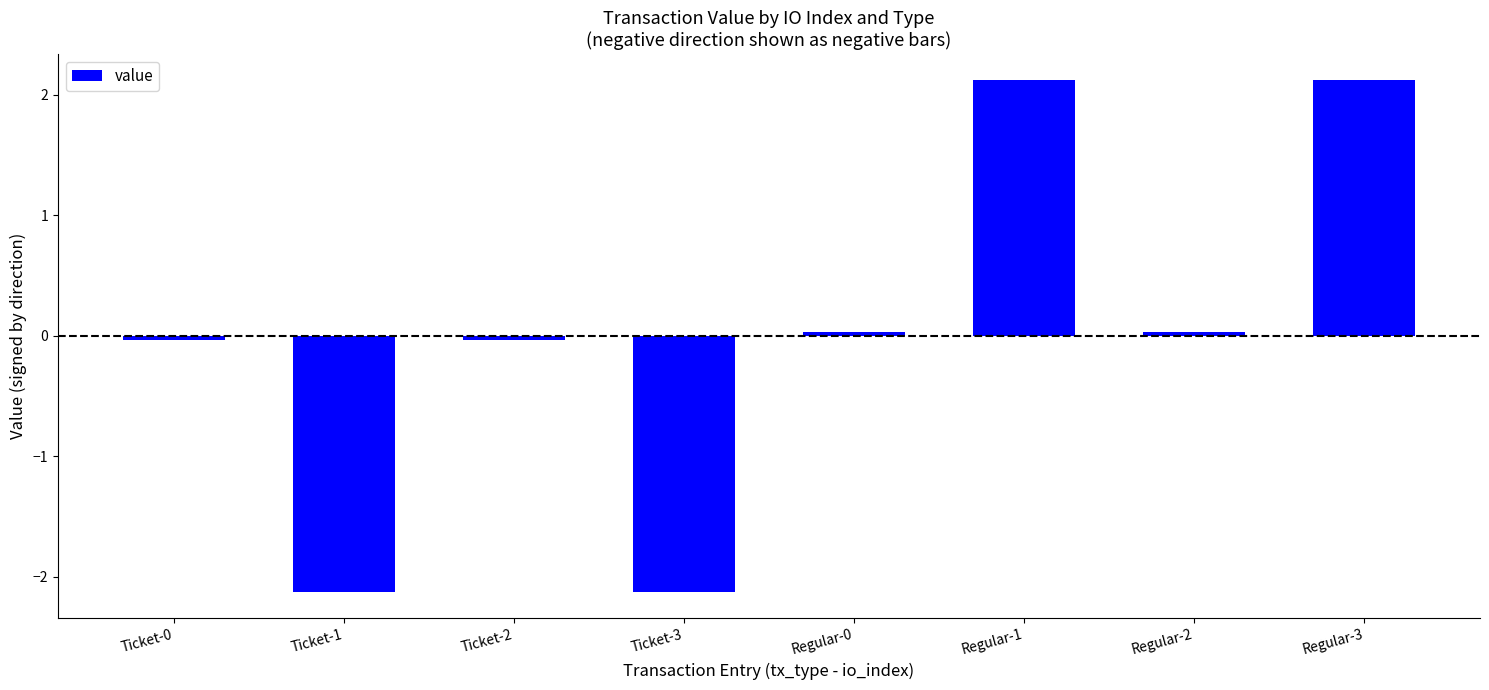

What value does the data have at Regular-3?

2.1